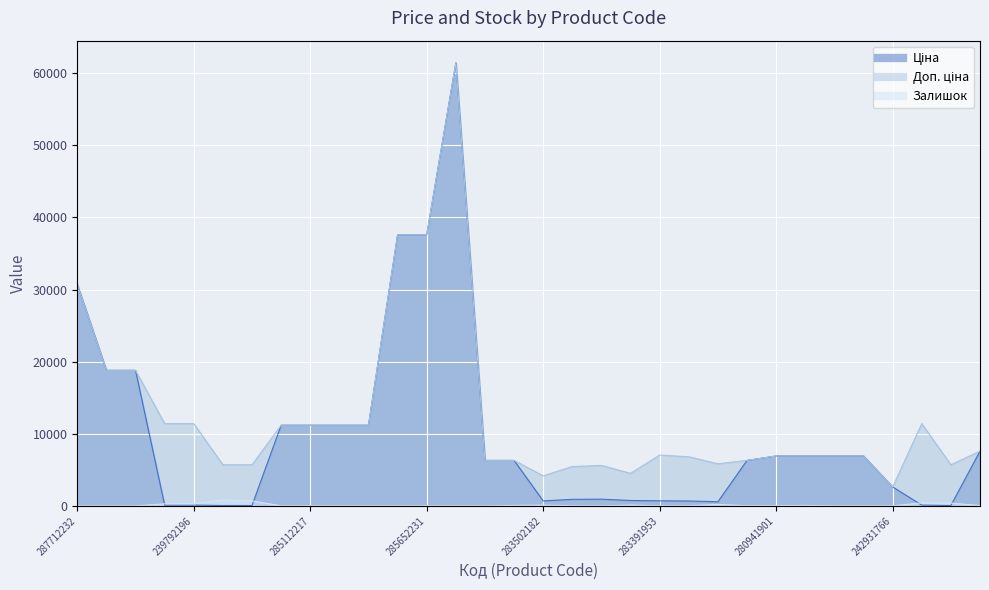

Which series changed the most between 11352182 and 283421953?

Ціна